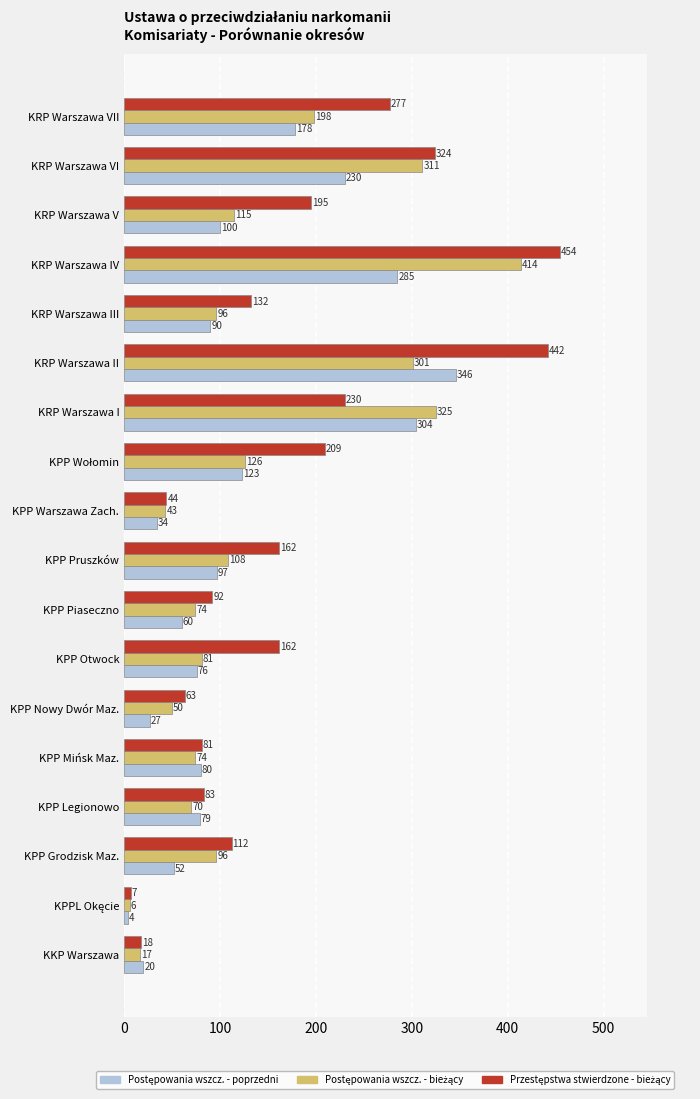

Which category has the highest value across all series?

KRP Warszawa IV